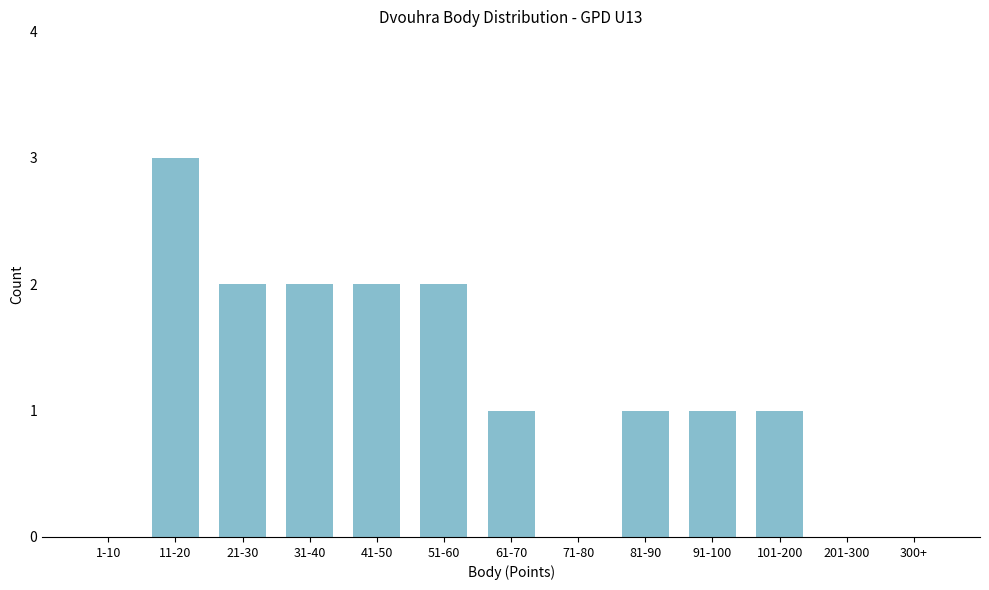

Reading left to right, transcribe all the data shown in this chart.

1-10=0	11-20=3	21-30=2	31-40=2	41-50=2	51-60=2	61-70=1	71-80=0	81-90=1	91-100=1	101-200=1	201-300=0	300+=0